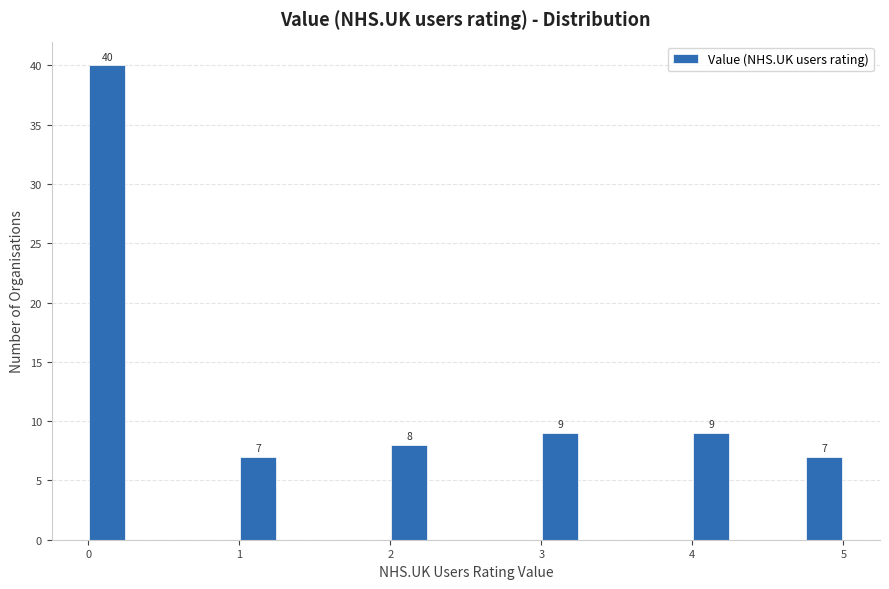

Around what value on the x-axis is the tallest bar? Give the approximate position of its centre, as read against the axis.

0.1